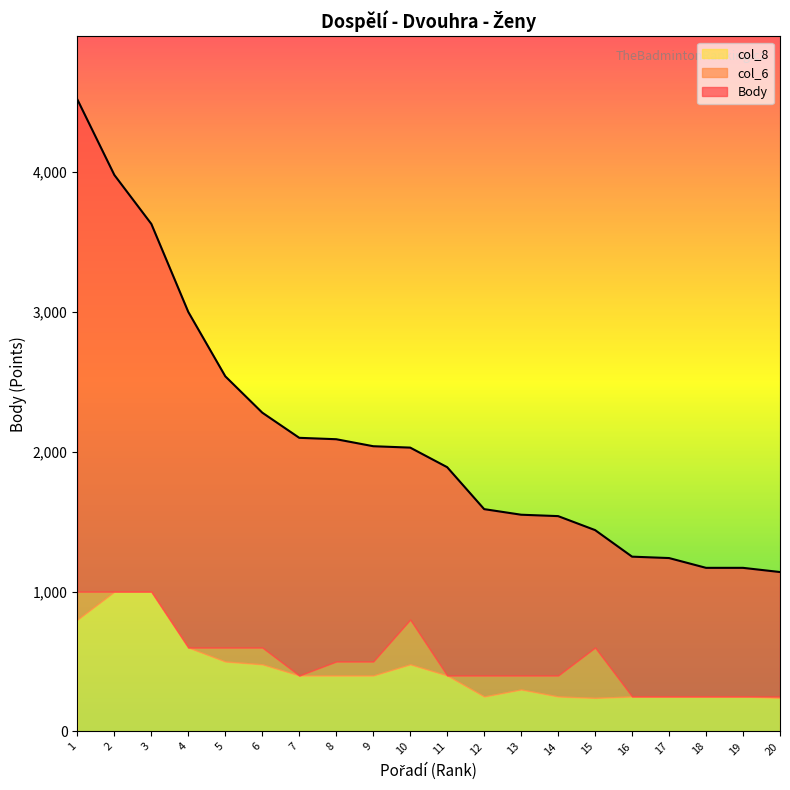

What is the difference between the highest and lowest values at 14?

1290